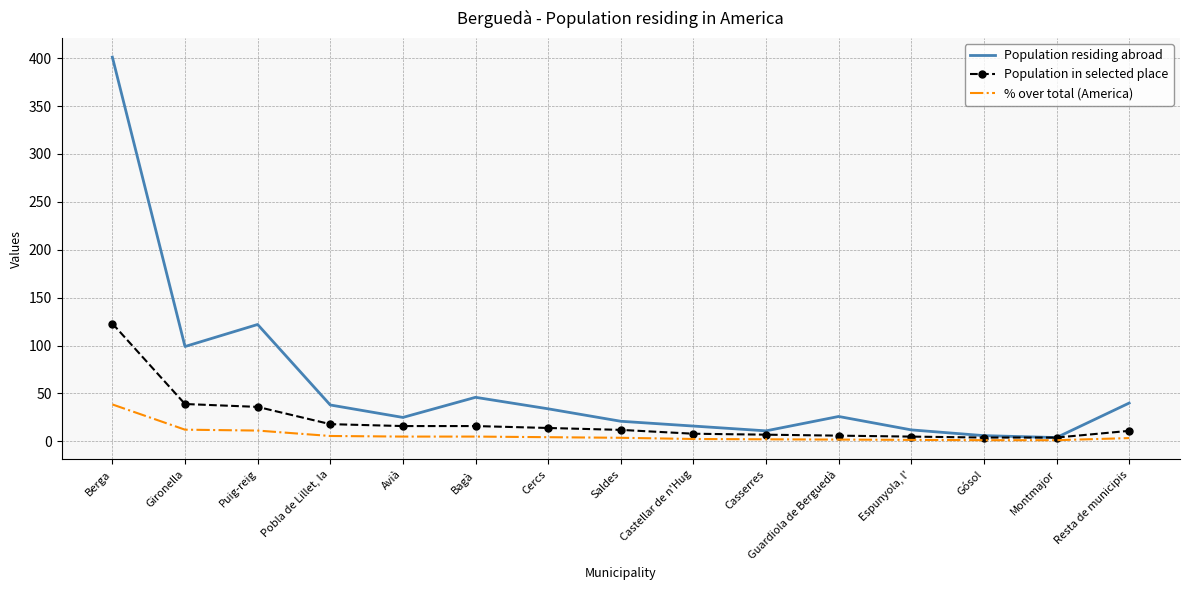

Which series has the largest total across all categories?

Population residing abroad